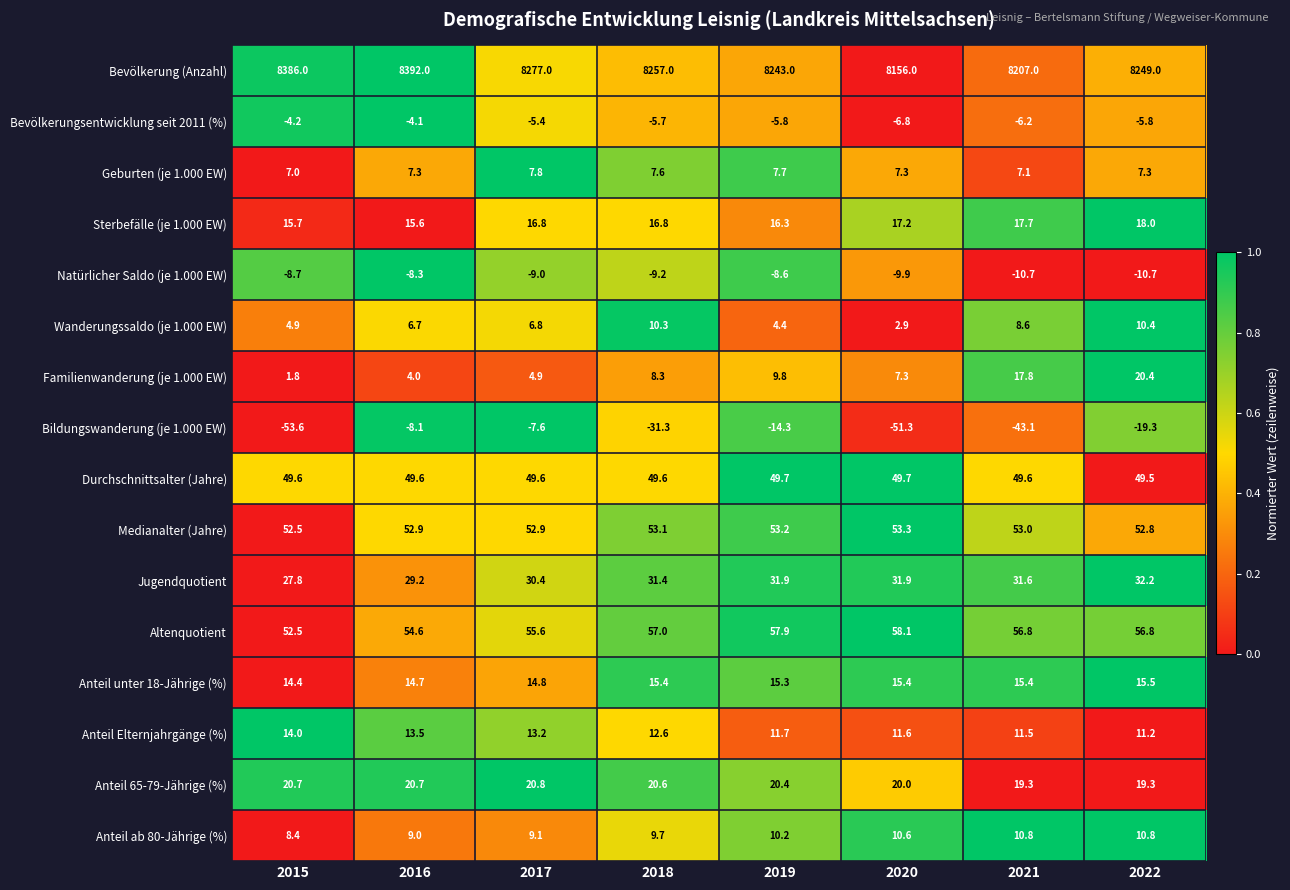

Which series has the largest total across all categories?

Bevölkerung (Anzahl)